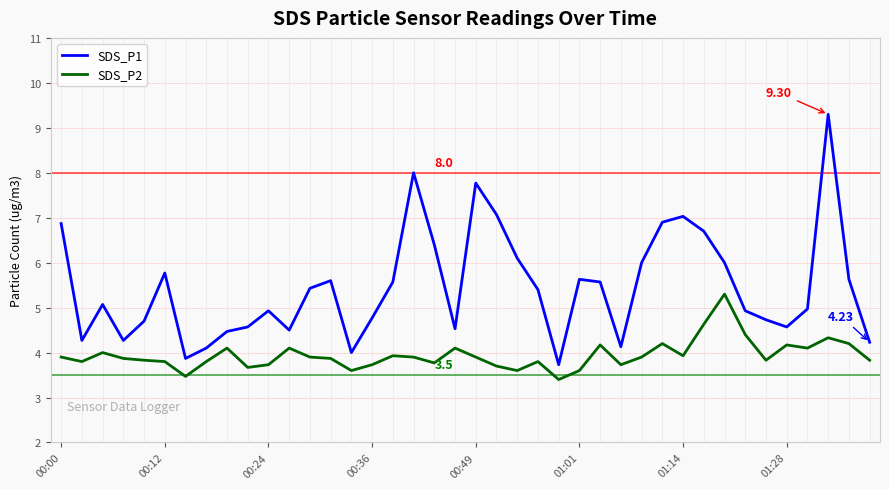

Which series has the largest total across all categories?

SDS_P1